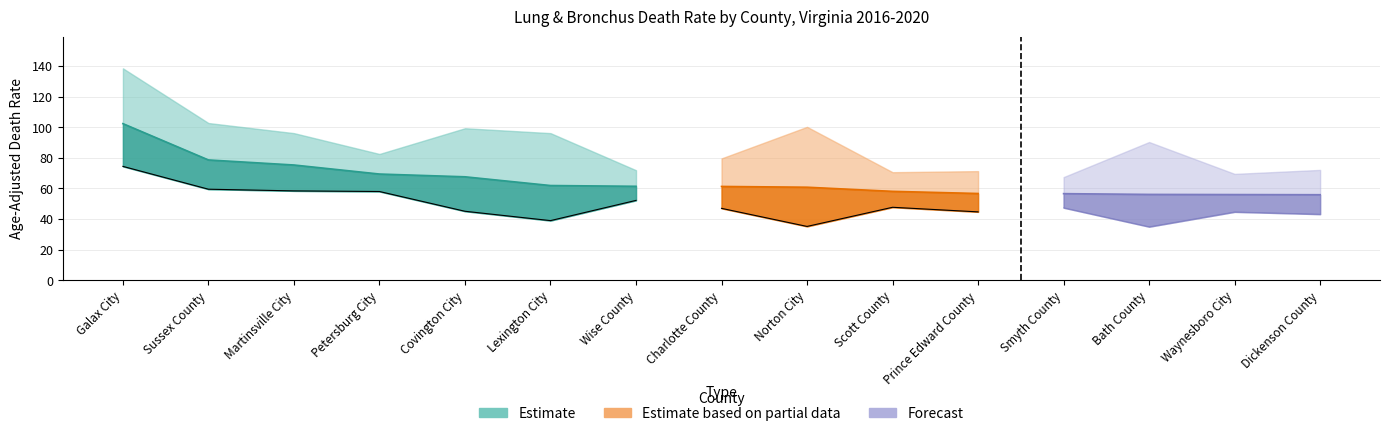

What position from the right is Dickenson County?

1